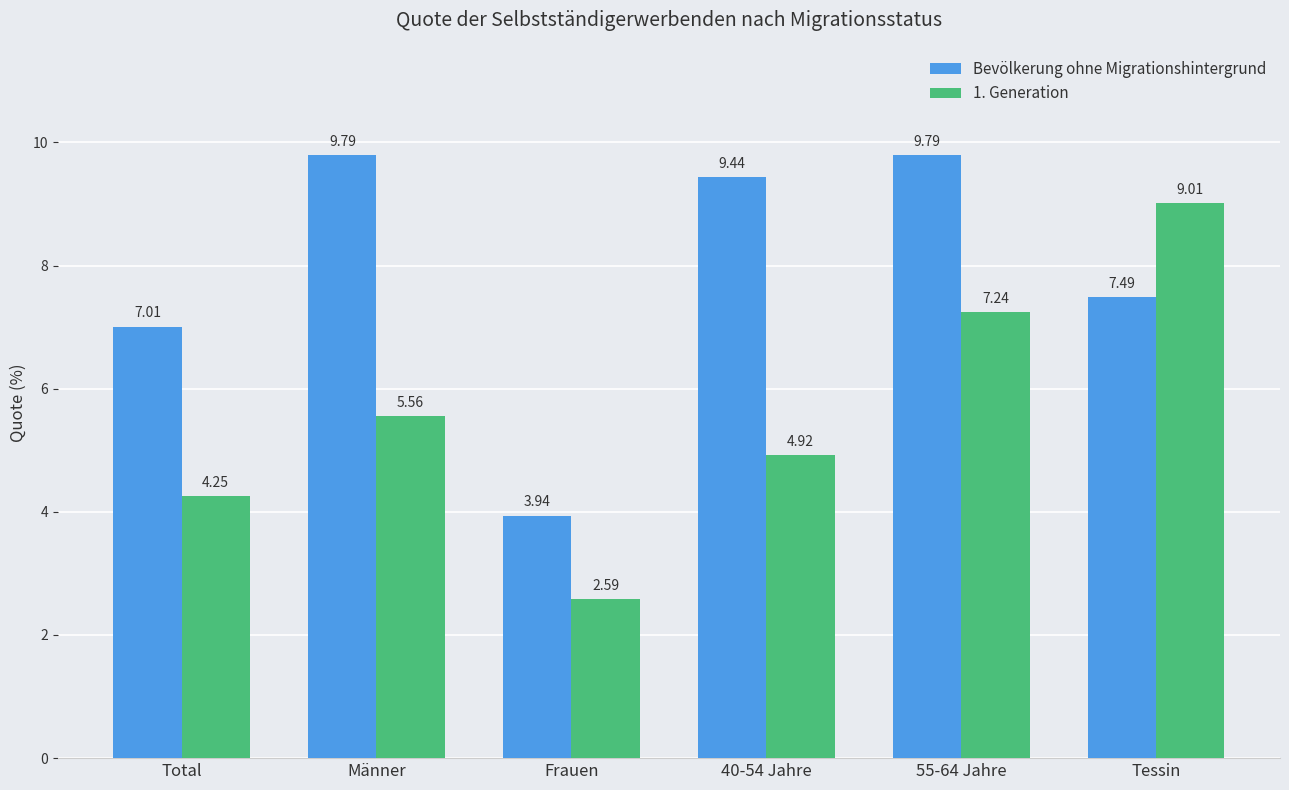

Which series has the widest spread of values?

1. Generation